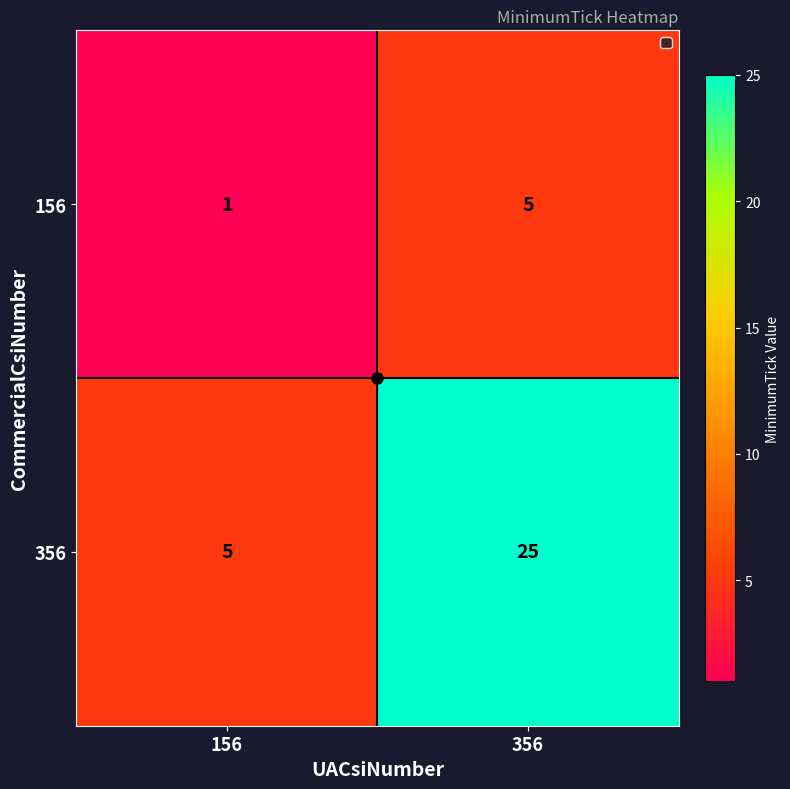

Is it true that 356 equals 14 at 356?

False